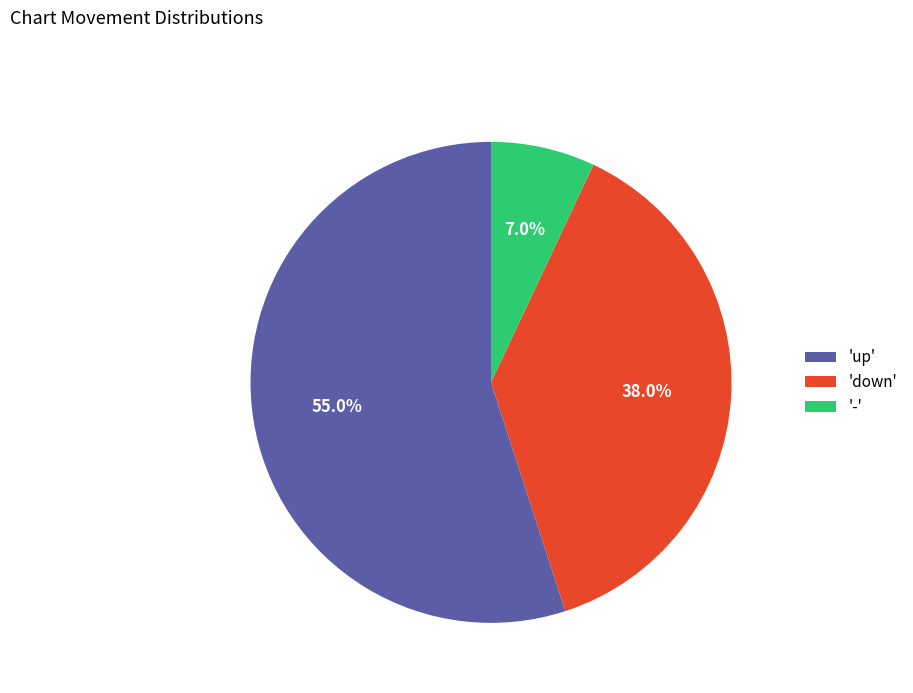

Do 'up' and 'down' together represent more than half of the pie?

Yes